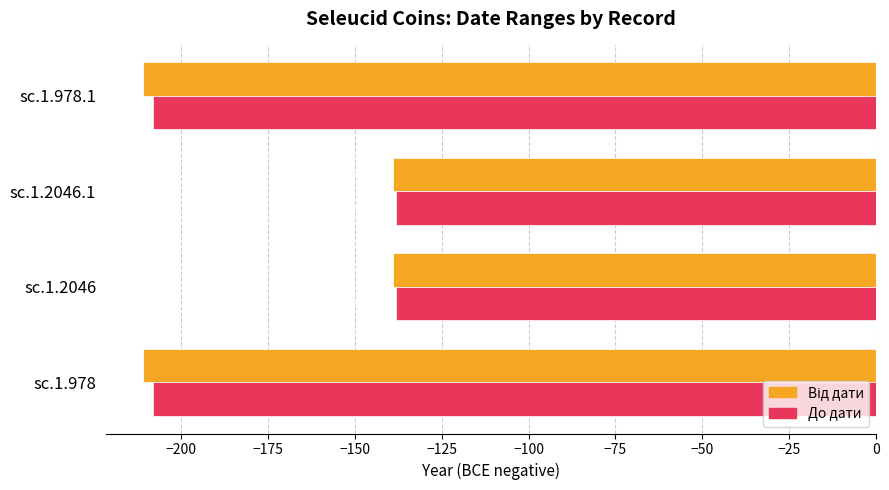

At which label is До дати closest to -173?

sc.1.978